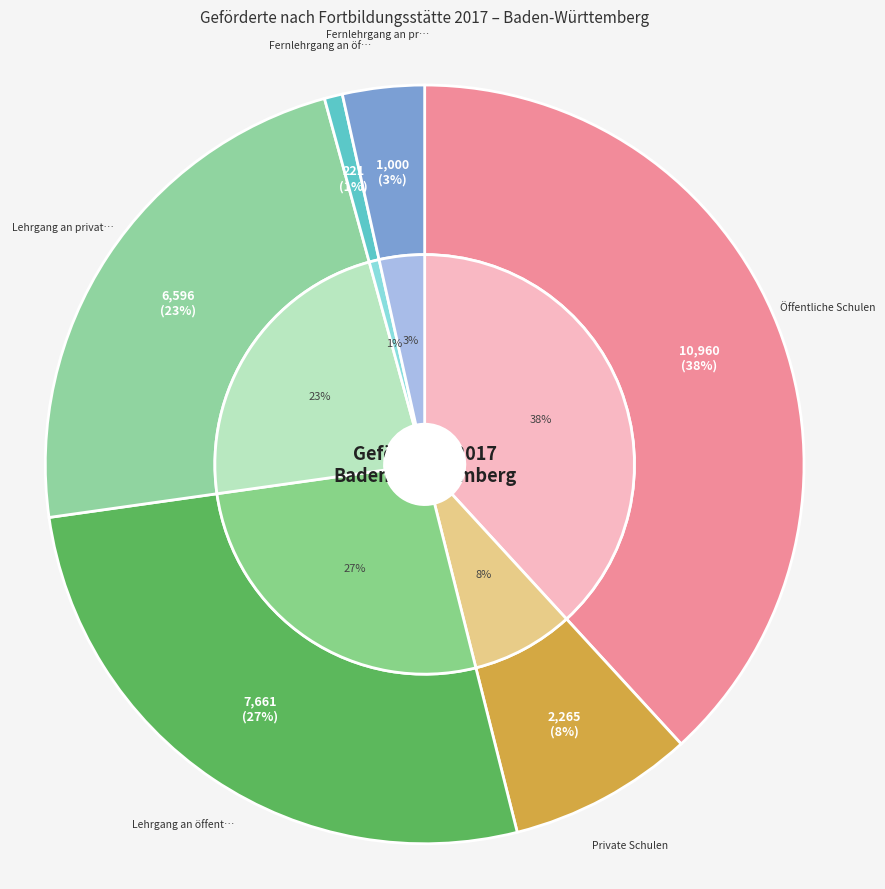

To the nearest percent, what portion does Lehrgang an öffentlichen Instituten represent?

27%